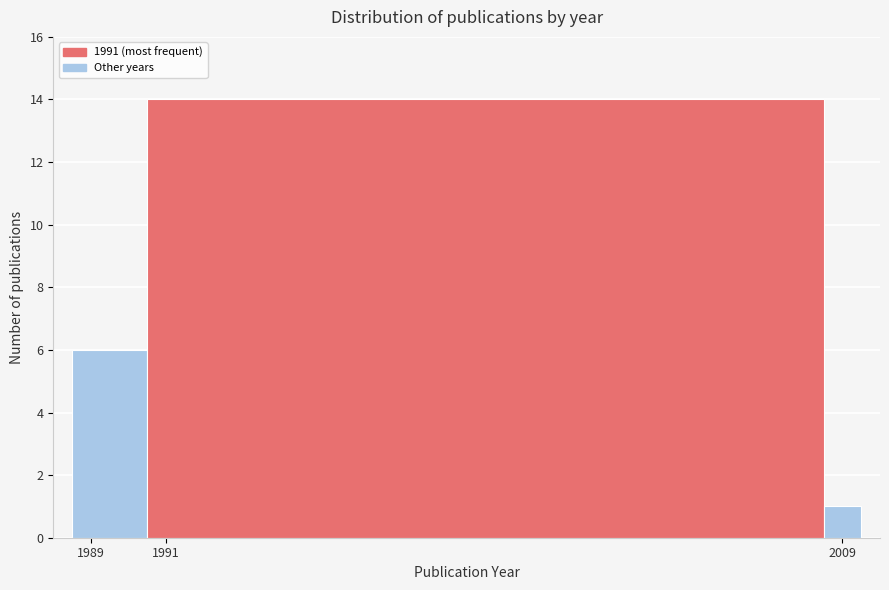

Reading left to right, transcribe this chart: for each bar, give the range it covers on the x-axis and its height. Neither the bar edges nor the heights are printed on the chart, so give them approximately, as read against the axes.

1988.5 to 1990.5: 6
1990.5 to 2008.5: 14
2008.5 to 2009.5: 1